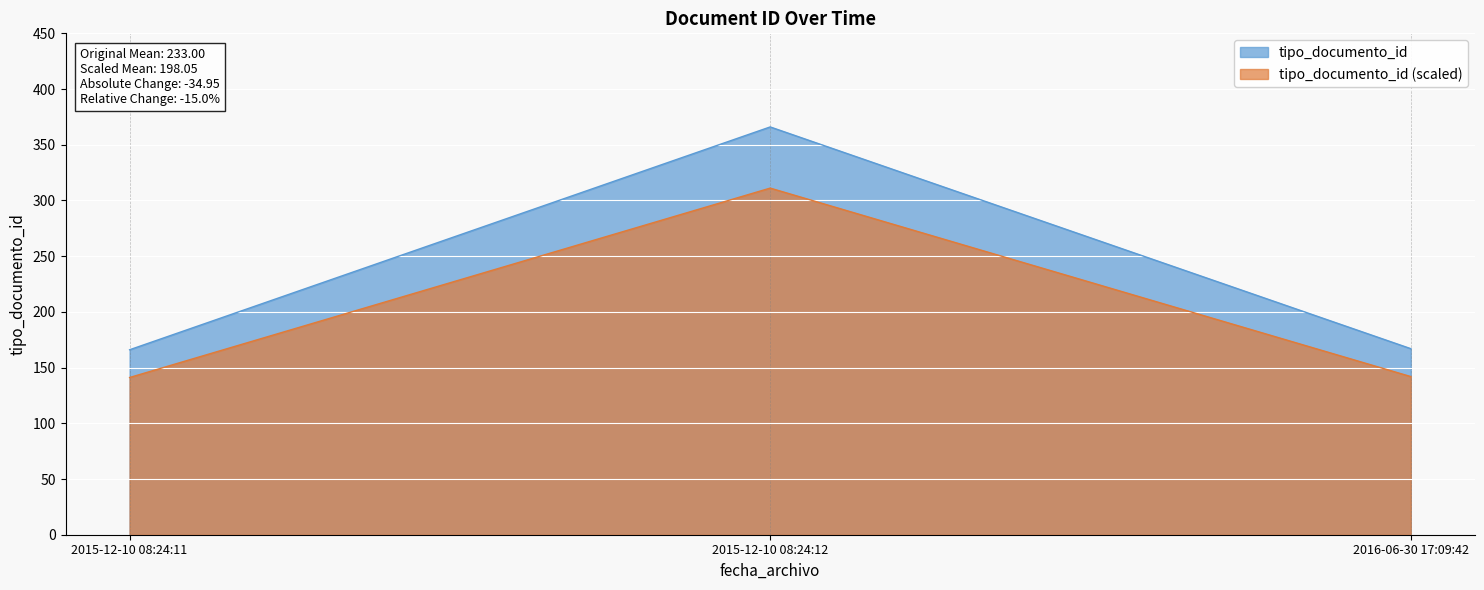

What is the difference between the values at 2015-12-10 08:24:12 and 2016-06-30 17:09:42?

199